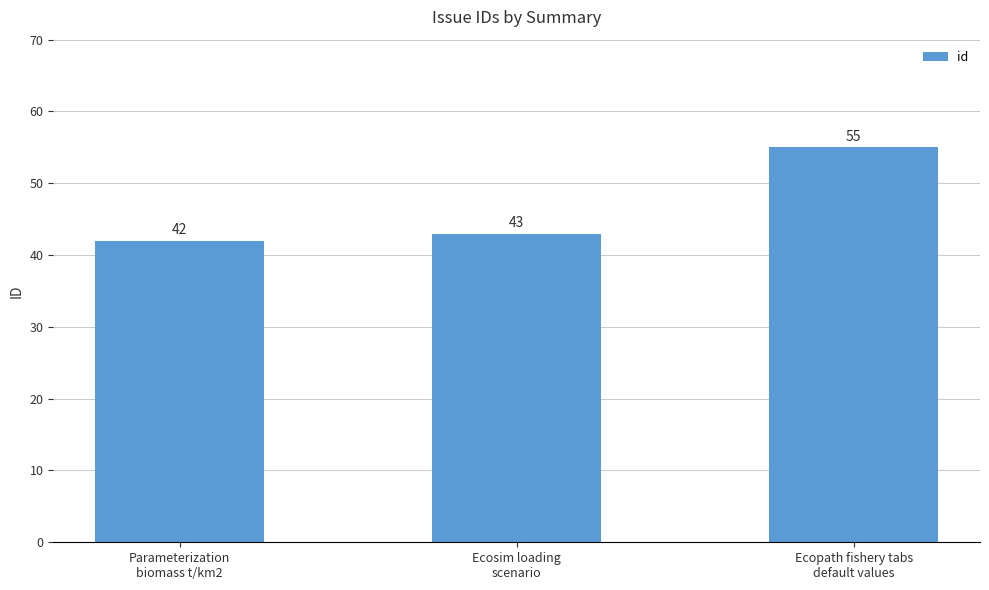

What is the change in value from Parameterization
biomass t/km2 to Ecosim loading
scenario?

+1